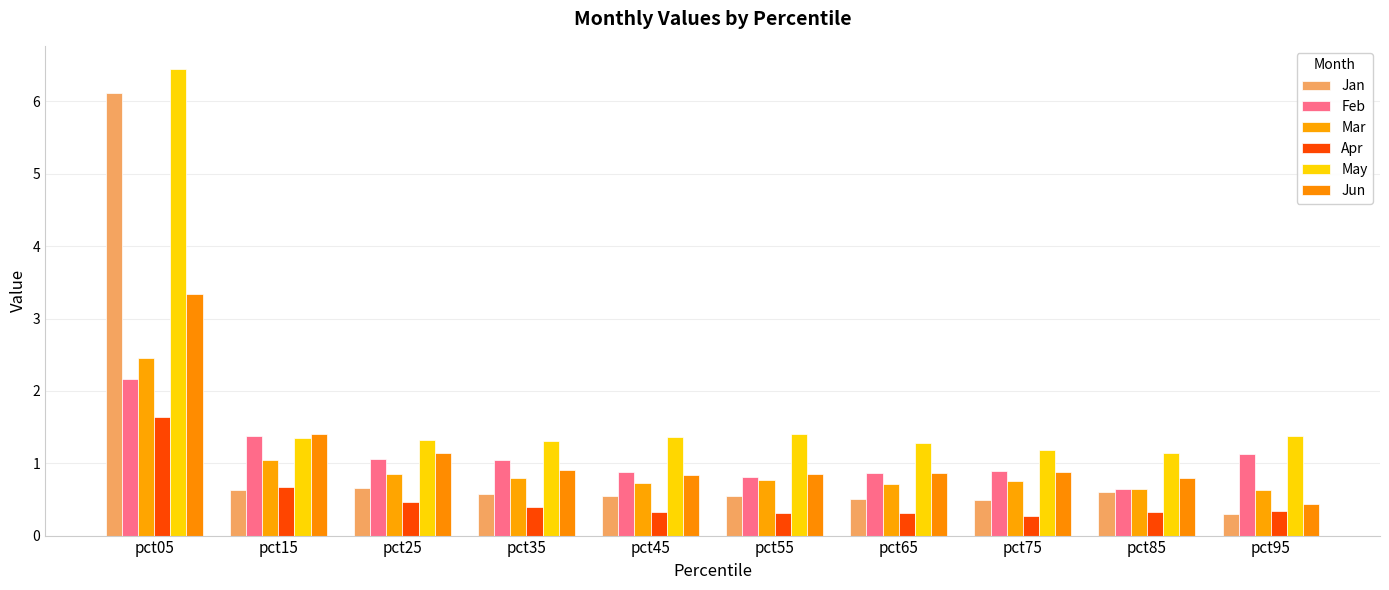

Does the chart contain stacked bars?

No